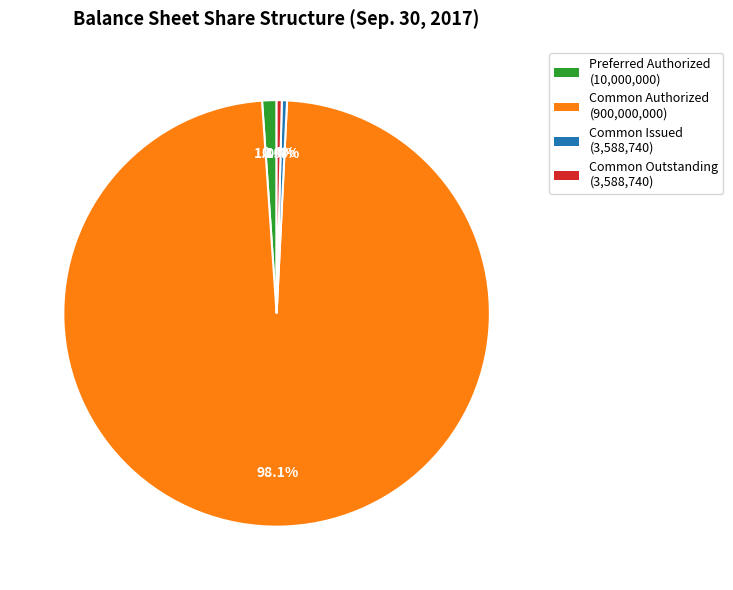

To the nearest percent, what is the average slice percentage?

25%